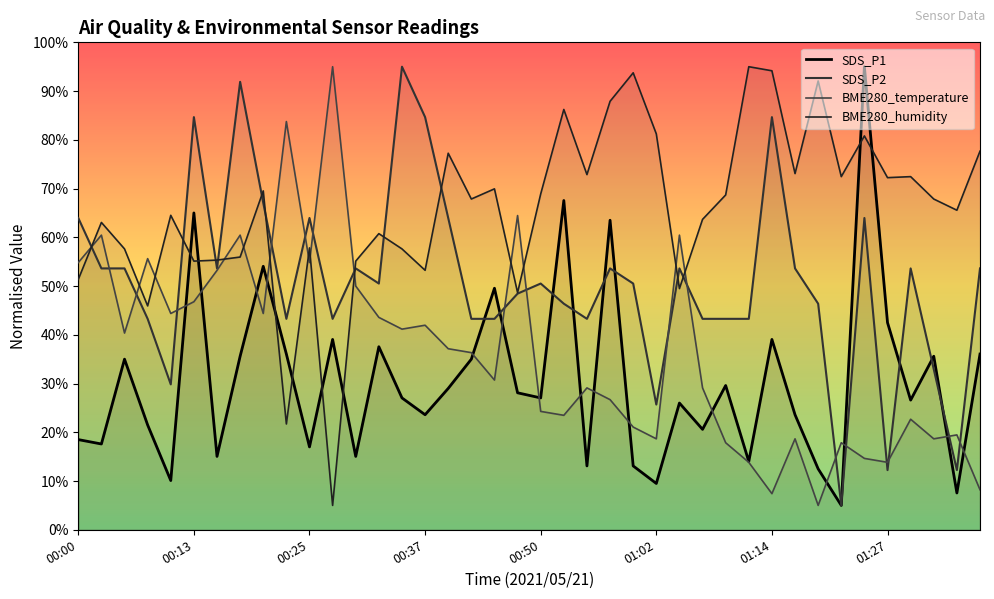

Which has a higher value, 14 or 00:37?

14